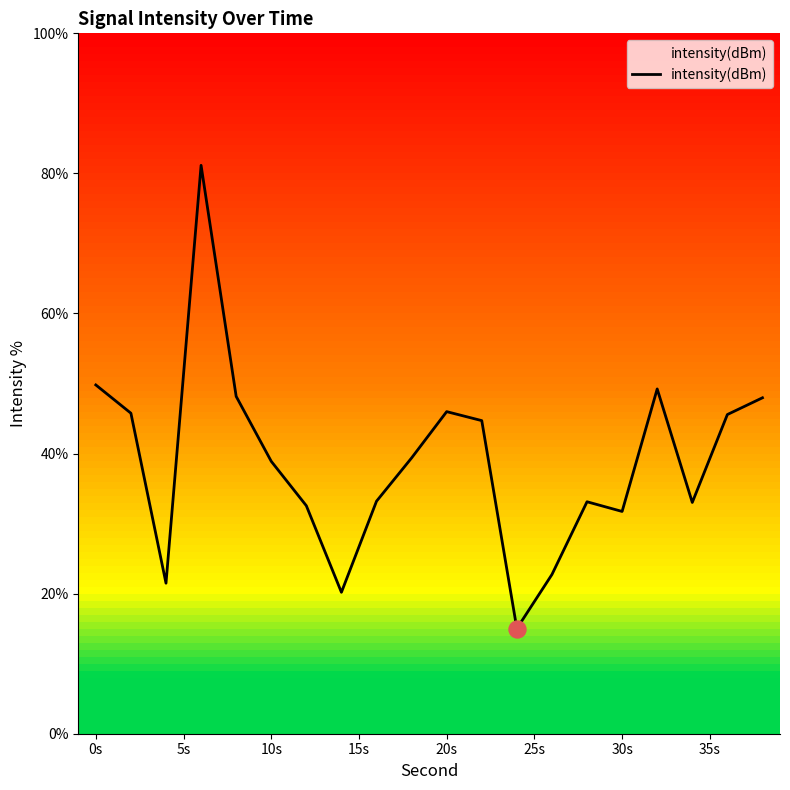

What is the difference between the maximum and minimum values?

66.1